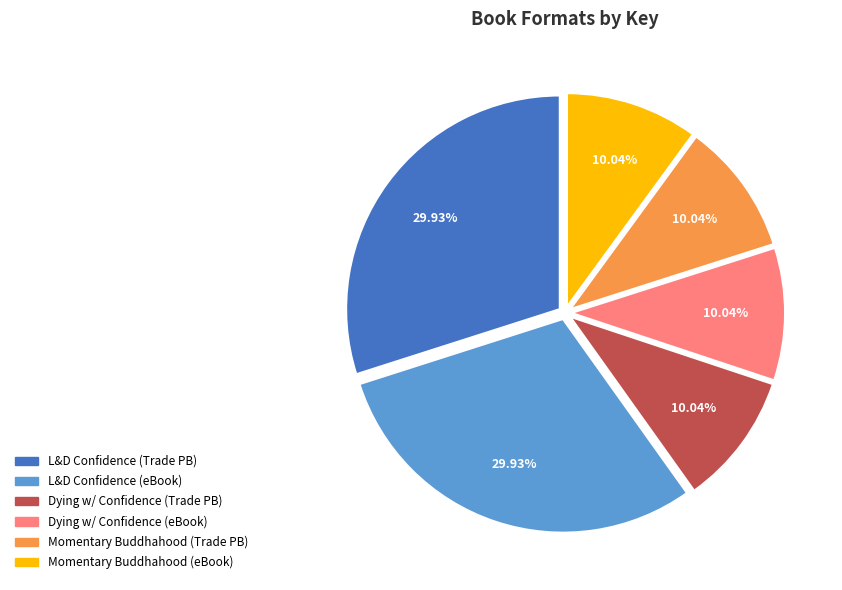

Does any single category account for the majority?

No